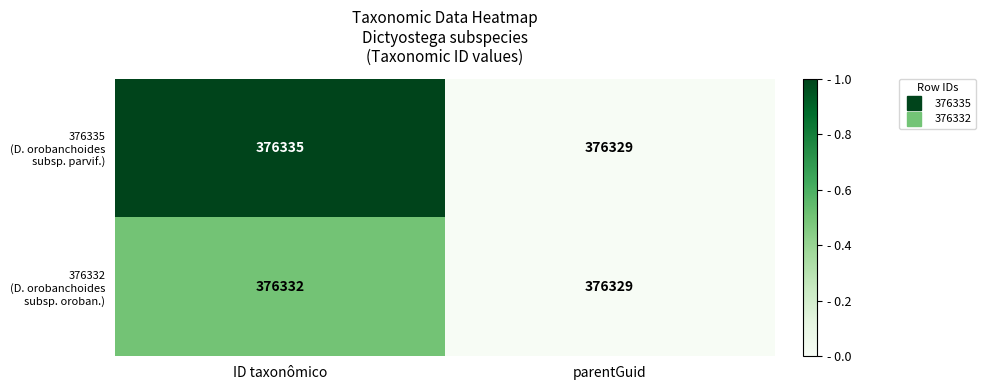

What is the greatest value displayed?

376335